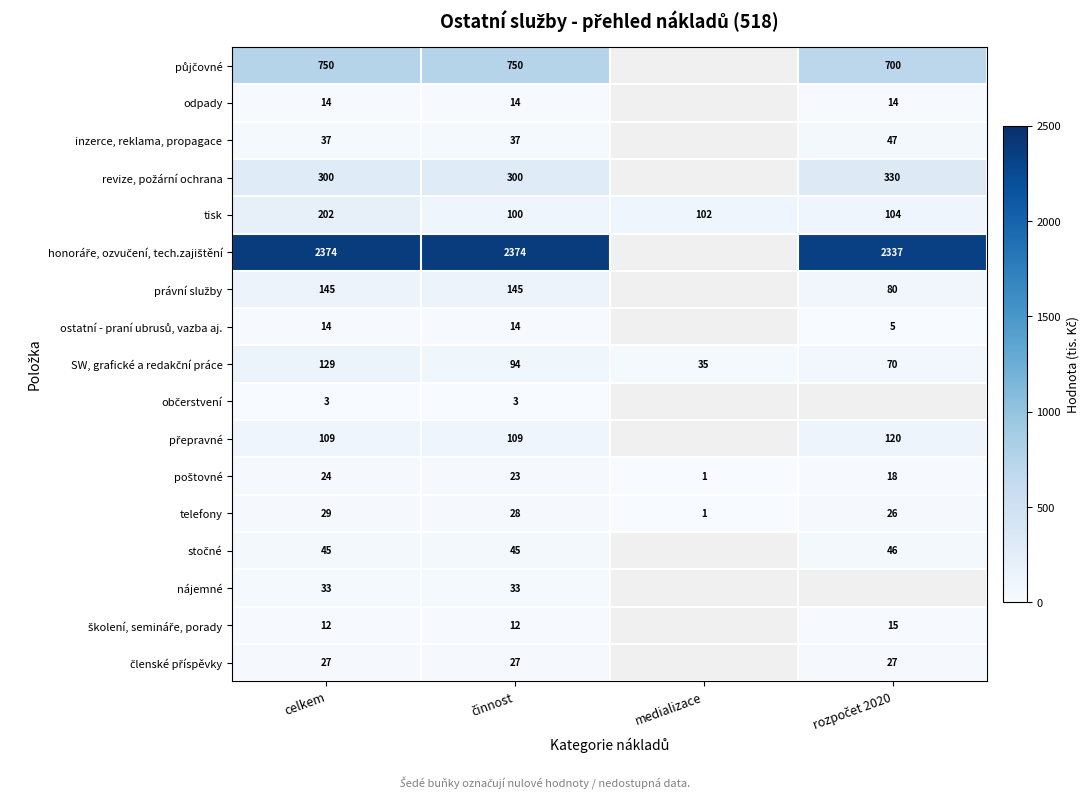

Which label corresponds to the largest value in the chart?

celkem